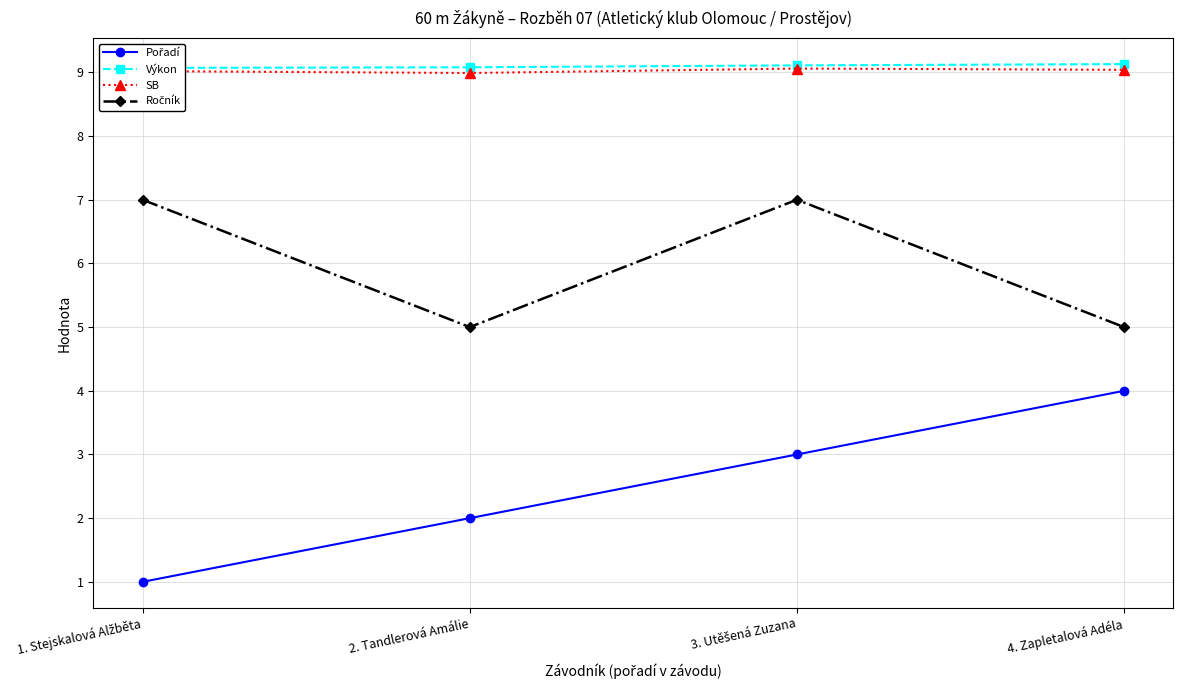

At which category does Ročník reach its first local valley?

2. Tandlerová Amálie